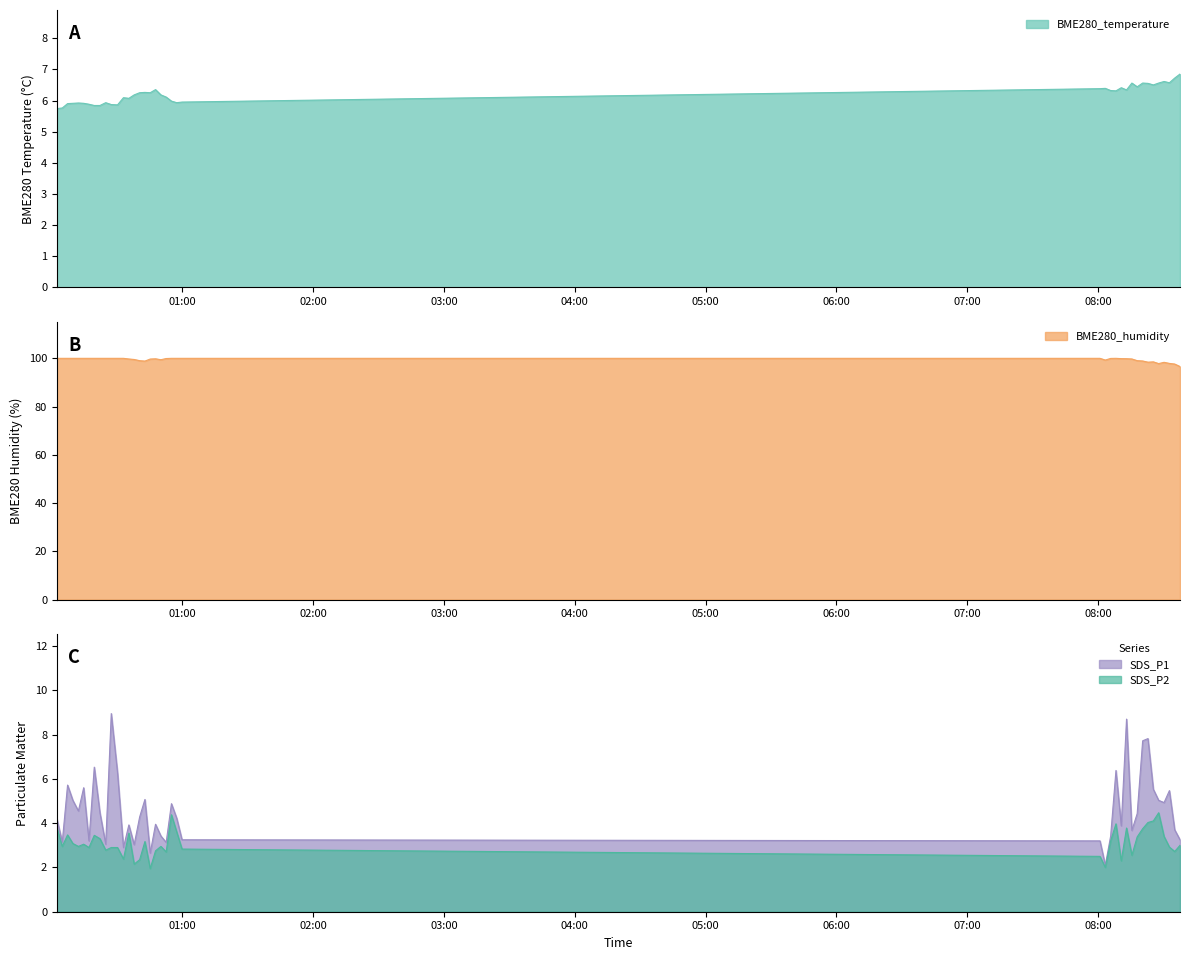

Reading right to left, extract all data points from this chart.

BME280_temperature: 2021/11/20 08:37:39=6.8	2021/11/20 08:35:13=6.7	2021/11/20 08:32:47=6.6	2021/11/20 08:30:20=6.6	2021/11/20 08:27:51=6.6	2021/11/20 08:25:25=6.5	2021/11/20 08:22:57=6.5	2021/11/20 08:20:31=6.6	2021/11/20 08:18:00=6.4	2021/11/20 08:15:34=6.6	2021/11/20 08:13:07=6.3	2021/11/20 08:10:42=6.4	2021/11/20 08:08:16=6.3	2021/11/20 08:05:50=6.3	2021/11/20 08:03:23=6.4	2021/11/20 08:00:56=6.4	2021/11/20 00:59:48=6.0	2021/11/20 00:57:23=5.9	2021/11/20 00:54:57=6.0	2021/11/20 00:52:32=6.1	2021/11/20 00:50:07=6.2	2021/11/20 00:47:39=6.3	2021/11/20 00:45:13=6.2	2021/11/20 00:42:47=6.3	2021/11/20 00:40:22=6.2	2021/11/20 00:37:51=6.2	2021/11/20 00:35:25=6.1	2021/11/20 00:32:56=6.1	2021/11/20 00:30:13=5.9	2021/11/20 00:27:21=5.9	2021/11/20 00:24:48=5.9	2021/11/20 00:22:09=5.8	2021/11/20 00:19:33=5.8	2021/11/20 00:17:07=5.9	2021/11/20 00:14:41=5.9	2021/11/20 00:12:16=5.9	2021/11/20 00:09:44=5.9	2021/11/20 00:07:18=5.9	2021/11/20 00:04:52=5.8	2021/11/20 00:02:25=5.7
BME280_humidity: 2021/11/20 08:37:39=96.6	2021/11/20 08:35:13=97.6	2021/11/20 08:32:47=97.9	2021/11/20 08:30:20=98.3	2021/11/20 08:27:51=97.8	2021/11/20 08:25:25=98.5	2021/11/20 08:22:57=98.4	2021/11/20 08:20:31=98.9	2021/11/20 08:18:00=99.0	2021/11/20 08:15:34=99.7	2021/11/20 08:13:07=99.8	2021/11/20 08:10:42=99.9	2021/11/20 08:08:16=100.0	2021/11/20 08:05:50=100.0	2021/11/20 08:03:23=99.3	2021/11/20 08:00:56=100.0	2021/11/20 00:59:48=100.0	2021/11/20 00:57:23=100.0	2021/11/20 00:54:57=100.0	2021/11/20 00:52:32=99.9	2021/11/20 00:50:07=99.4	2021/11/20 00:47:39=99.8	2021/11/20 00:45:13=99.7	2021/11/20 00:42:47=98.9	2021/11/20 00:40:22=99.0	2021/11/20 00:37:51=99.5	2021/11/20 00:35:25=99.7	2021/11/20 00:32:56=100.0	2021/11/20 00:30:13=100.0	2021/11/20 00:27:21=100.0	2021/11/20 00:24:48=100.0	2021/11/20 00:22:09=100.0	2021/11/20 00:19:33=100.0	2021/11/20 00:17:07=100.0	2021/11/20 00:14:41=100.0	2021/11/20 00:12:16=100.0	2021/11/20 00:09:44=100.0	2021/11/20 00:07:18=100.0	2021/11/20 00:04:52=100.0	2021/11/20 00:02:25=100.0
SDS_P1: 2021/11/20 08:37:39=3.2	2021/11/20 08:35:13=3.7	2021/11/20 08:32:47=5.5	2021/11/20 08:30:20=4.9	2021/11/20 08:27:51=5.0	2021/11/20 08:25:25=5.5	2021/11/20 08:22:57=7.8	2021/11/20 08:20:31=7.7	2021/11/20 08:18:00=4.4	2021/11/20 08:15:34=3.7	2021/11/20 08:13:07=8.7	2021/11/20 08:10:42=3.9	2021/11/20 08:08:16=6.4	2021/11/20 08:05:50=3.4	2021/11/20 08:03:23=2.1	2021/11/20 08:00:56=3.2	2021/11/20 00:59:48=3.2	2021/11/20 00:57:23=4.2	2021/11/20 00:54:57=4.9	2021/11/20 00:52:32=3.1	2021/11/20 00:50:07=3.4	2021/11/20 00:47:39=4.0	2021/11/20 00:45:13=2.6	2021/11/20 00:42:47=5.1	2021/11/20 00:40:22=4.3	2021/11/20 00:37:51=3.0	2021/11/20 00:35:25=3.9	2021/11/20 00:32:56=2.9	2021/11/20 00:30:13=6.3	2021/11/20 00:27:21=8.9	2021/11/20 00:24:48=3.0	2021/11/20 00:22:09=4.5	2021/11/20 00:19:33=6.5	2021/11/20 00:17:07=3.2	2021/11/20 00:14:41=5.6	2021/11/20 00:12:16=4.5	2021/11/20 00:09:44=5.0	2021/11/20 00:07:18=5.7	2021/11/20 00:04:52=3.1	2021/11/20 00:02:25=4.2
SDS_P2: 2021/11/20 08:37:39=3.0	2021/11/20 08:35:13=2.7	2021/11/20 08:32:47=2.9	2021/11/20 08:30:20=3.4	2021/11/20 08:27:51=4.5	2021/11/20 08:25:25=4.1	2021/11/20 08:22:57=4.0	2021/11/20 08:20:31=3.8	2021/11/20 08:18:00=3.4	2021/11/20 08:15:34=2.5	2021/11/20 08:13:07=3.8	2021/11/20 08:10:42=2.3	2021/11/20 08:08:16=4.0	2021/11/20 08:05:50=3.2	2021/11/20 08:03:23=2.0	2021/11/20 08:00:56=2.5	2021/11/20 00:59:48=2.8	2021/11/20 00:57:23=3.6	2021/11/20 00:54:57=4.4	2021/11/20 00:52:32=2.7	2021/11/20 00:50:07=3.0	2021/11/20 00:47:39=2.8	2021/11/20 00:45:13=1.9	2021/11/20 00:42:47=3.2	2021/11/20 00:40:22=2.4	2021/11/20 00:37:51=2.1	2021/11/20 00:35:25=3.5	2021/11/20 00:32:56=2.4	2021/11/20 00:30:13=2.9	2021/11/20 00:27:21=2.9	2021/11/20 00:24:48=2.8	2021/11/20 00:22:09=3.3	2021/11/20 00:19:33=3.5	2021/11/20 00:17:07=2.9	2021/11/20 00:14:41=3.0	2021/11/20 00:12:16=3.0	2021/11/20 00:09:44=3.1	2021/11/20 00:07:18=3.5	2021/11/20 00:04:52=3.0	2021/11/20 00:02:25=3.8